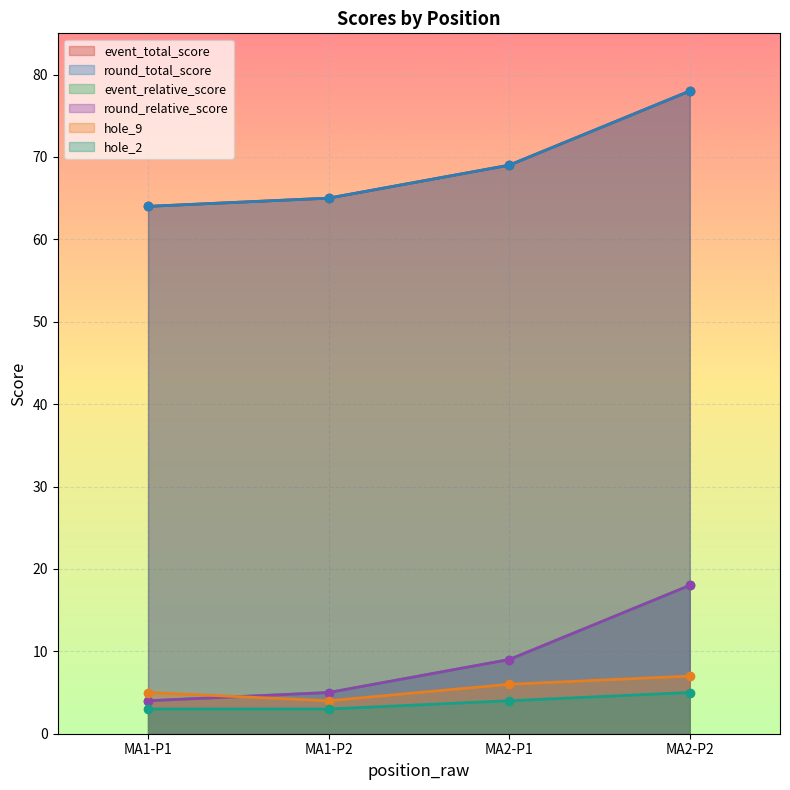

How many data points in hole_9 are above 6?

1